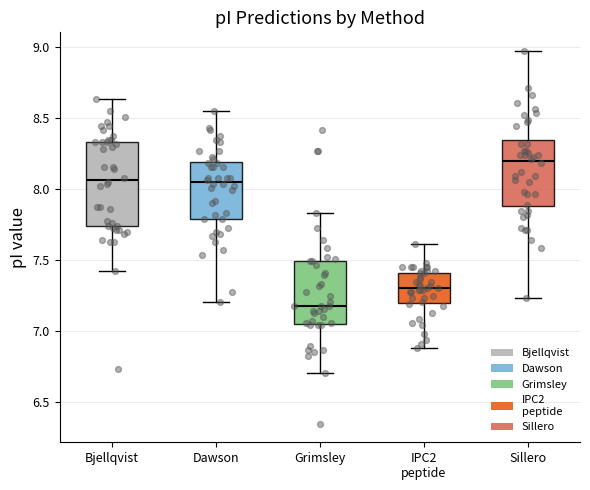

Comparing the boxes themselves (not the whiskers), which one is the tallest?

Bjellqvist